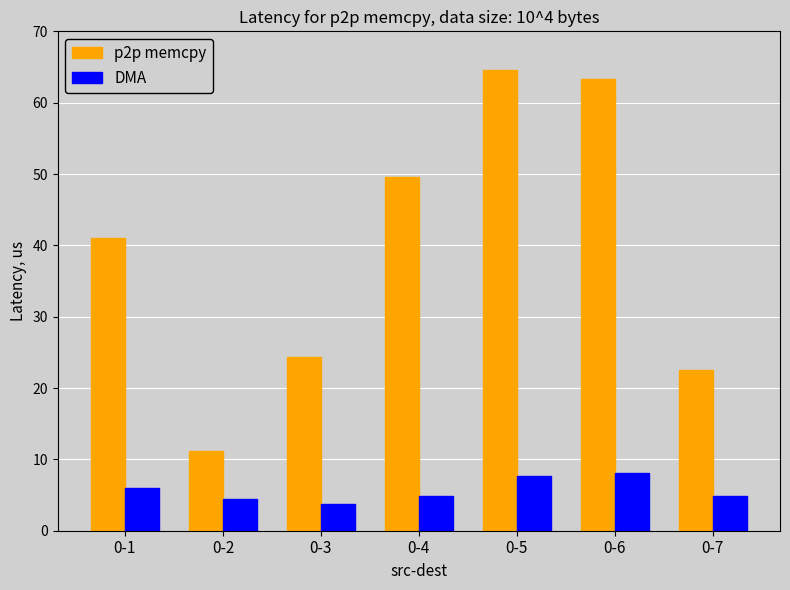

Between 0-1 and 0-7, which series saw the biggest shift?

p2p memcpy